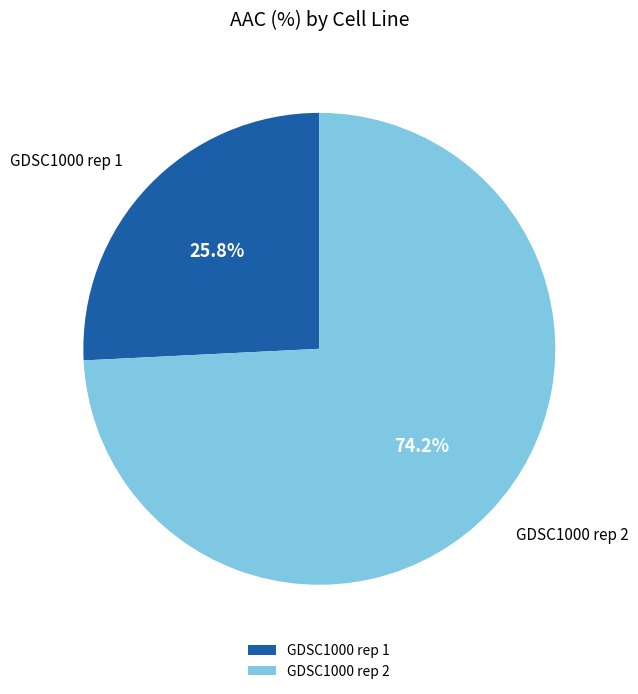

What percentage is the GDSC1000 rep 2 slice, to the nearest percent?

74%